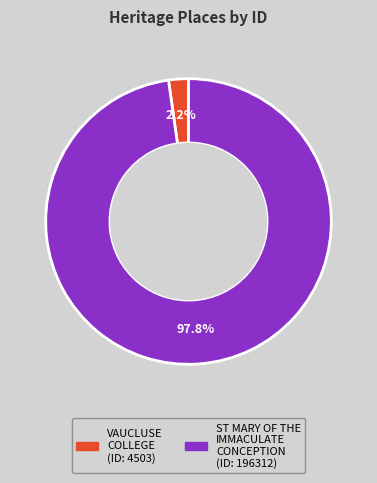

Is there a majority slice in this chart?

Yes